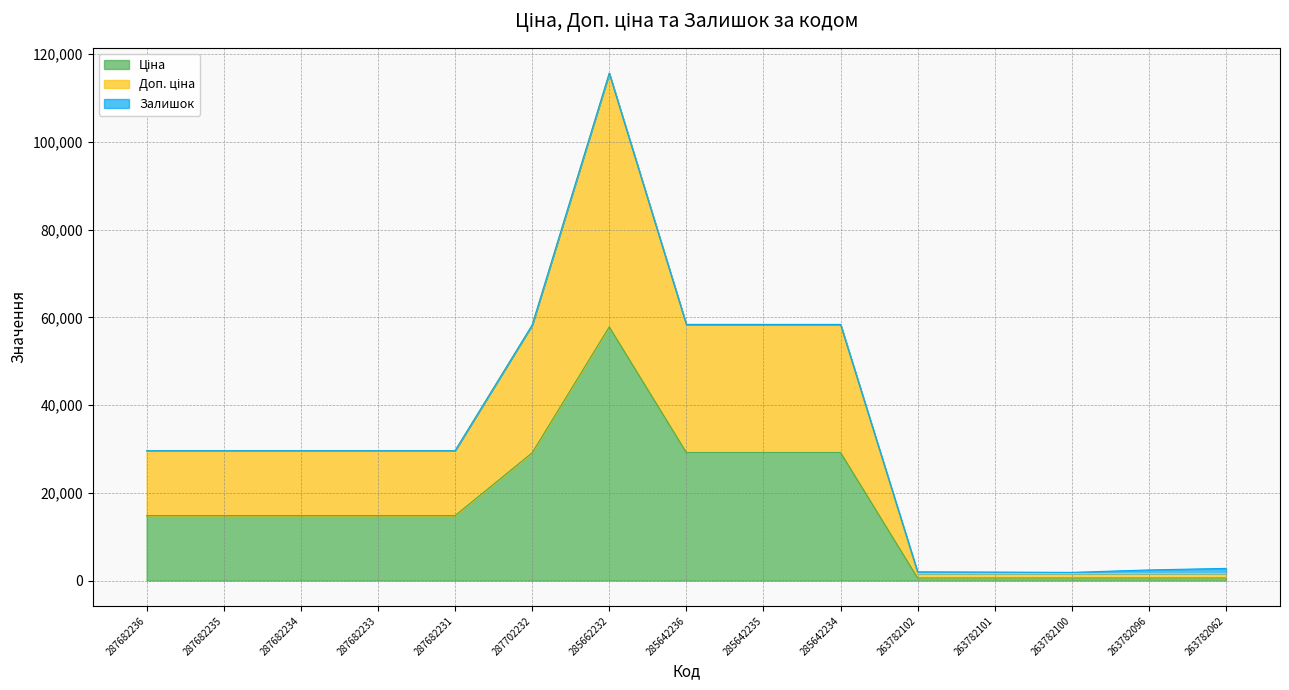

True or false: Доп. ціна has a value of 2465.3 at 263782102.

False